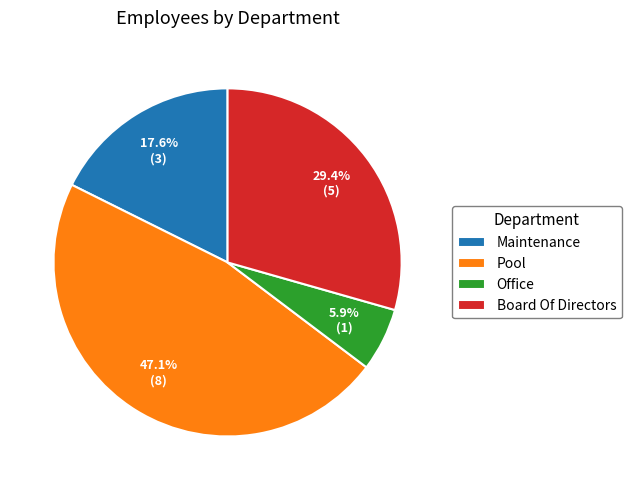

Combined, what portion of the pie is Board Of Directors and Pool?

76.5%